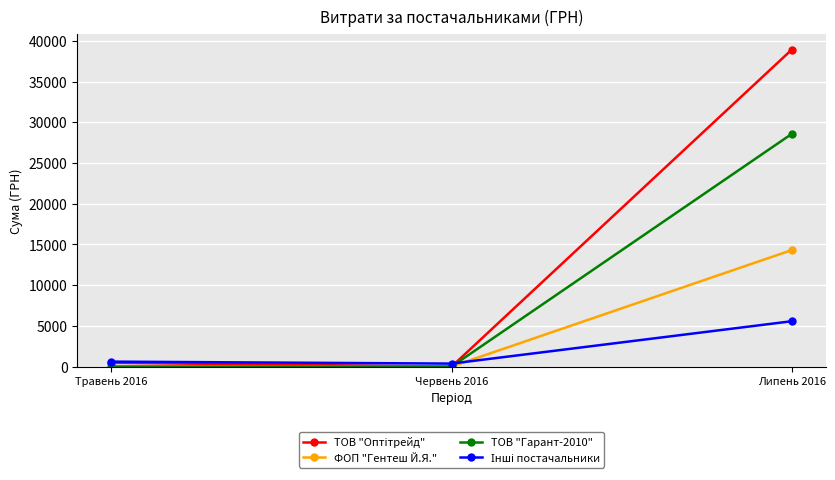

What is the label of the 1st point from the left?

Травень 2016